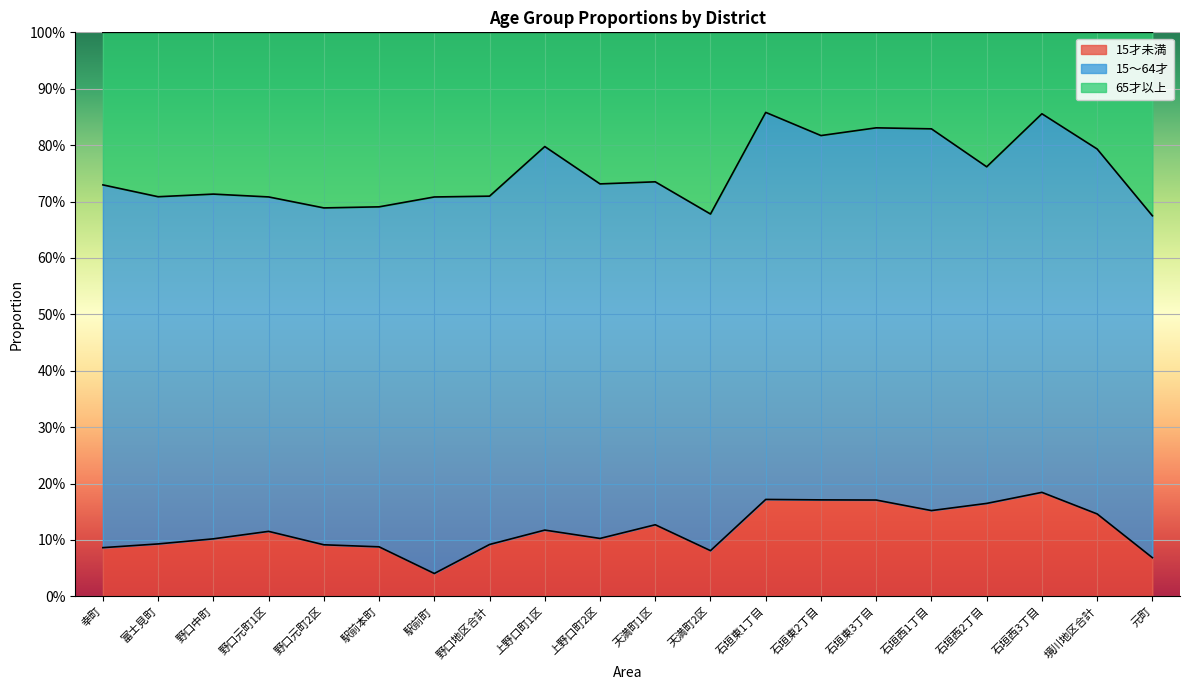

At which category is the sum across all series the highest?

石垣西3丁目